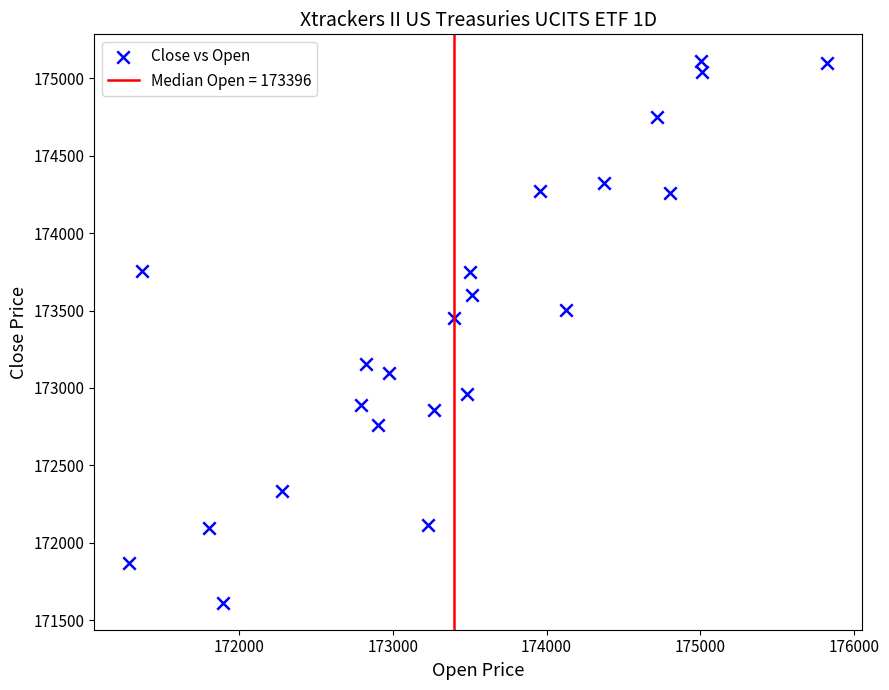

What Y value in the scatter plot is closest to 173361?

173453